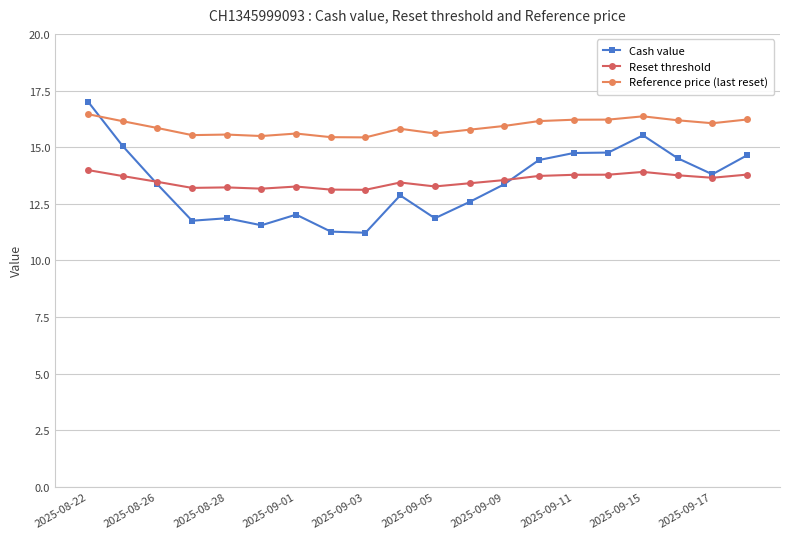

Which series has the largest total across all categories?

Reference price (last reset)